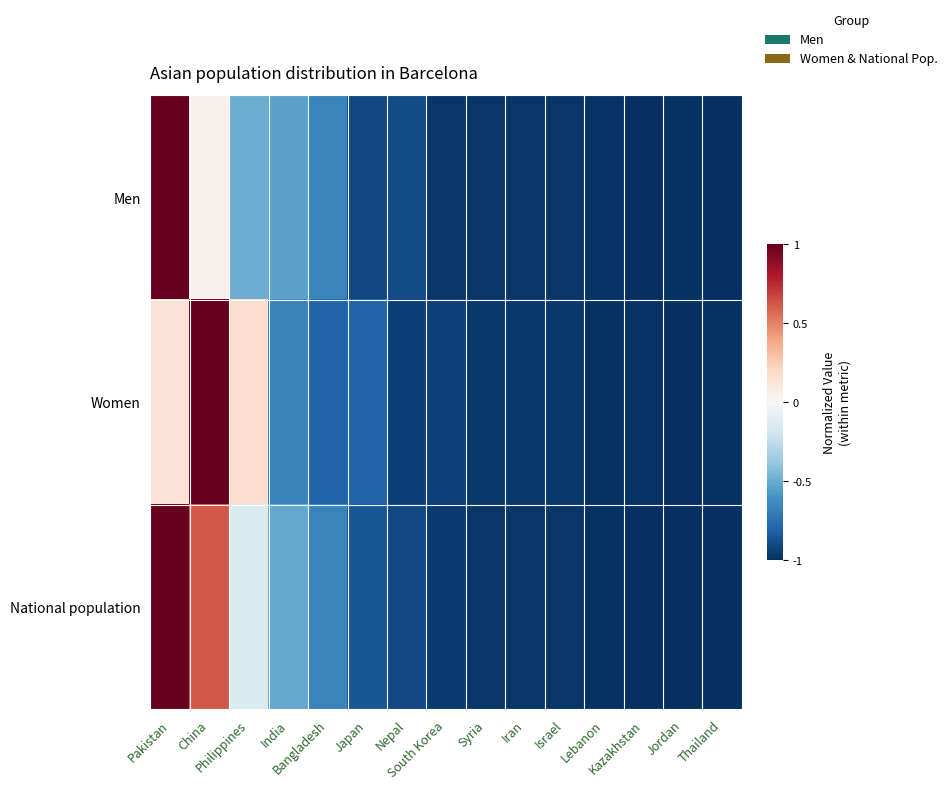

What is the total value across all series at China?

1.7